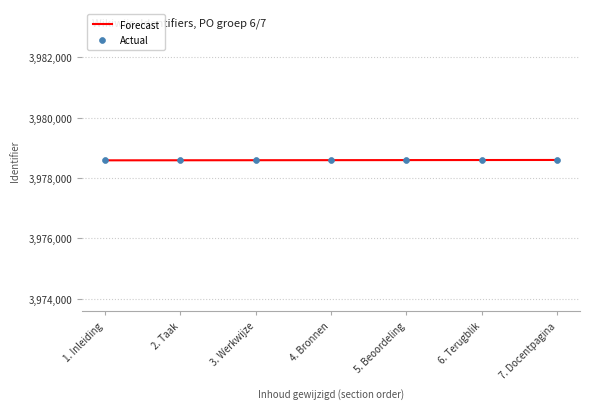

Is it true that the value at 4. Bronnen is 3978593?

True